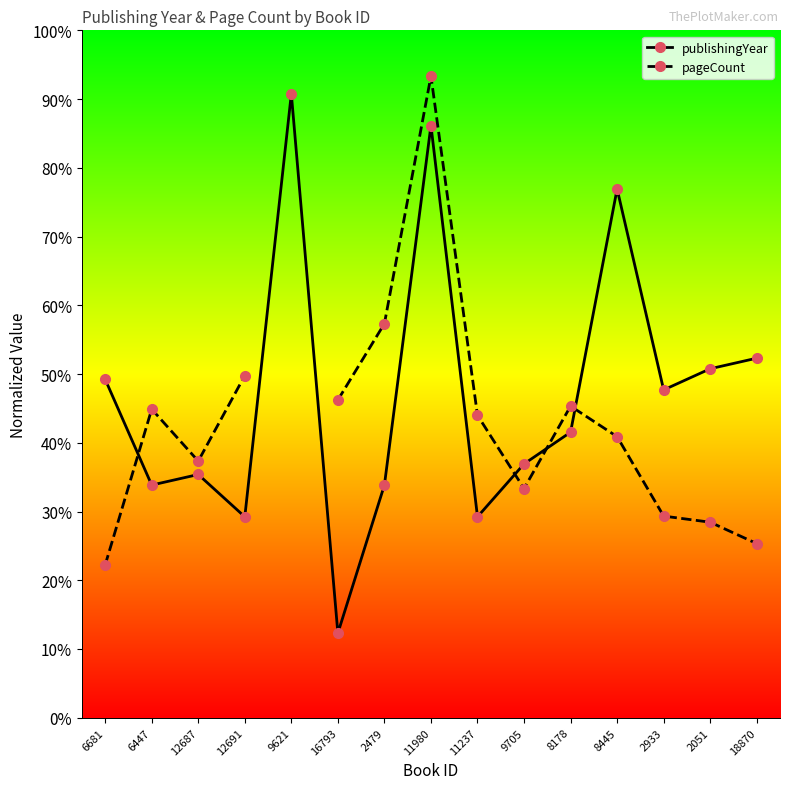

Where is the first local minimum for publishingYear?

6447